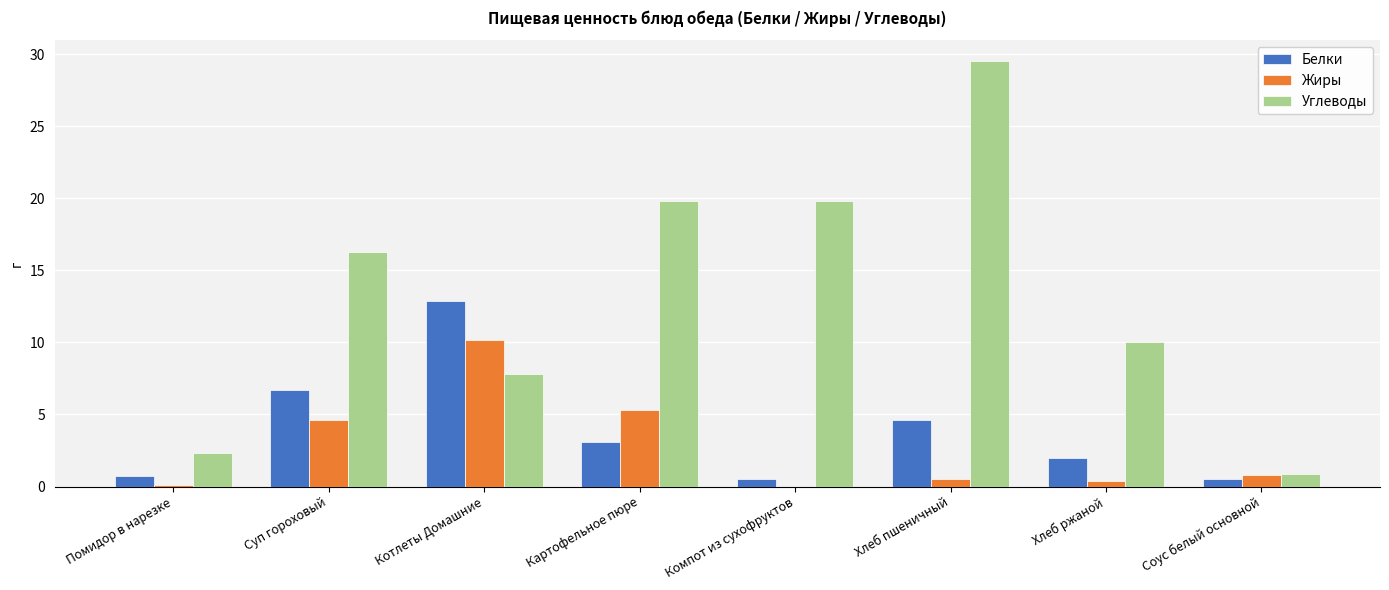

What value does the Белки series have at Хлеб ржаной?

2.0